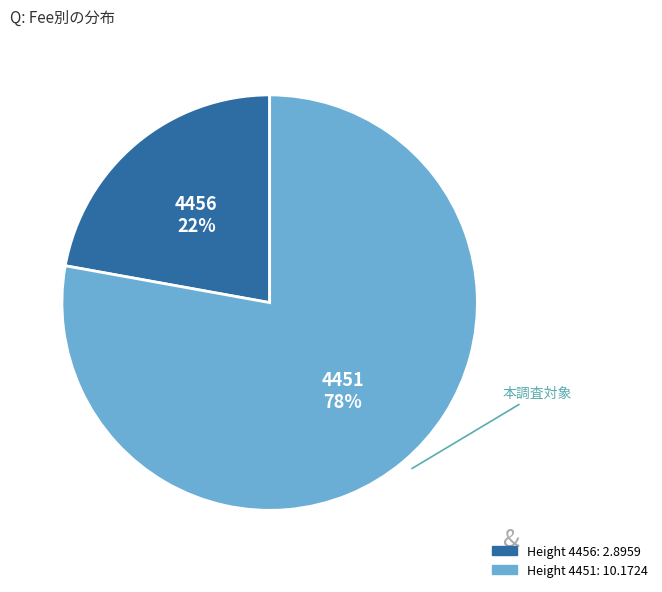

Is there any slice that represents more than half of the pie?

Yes